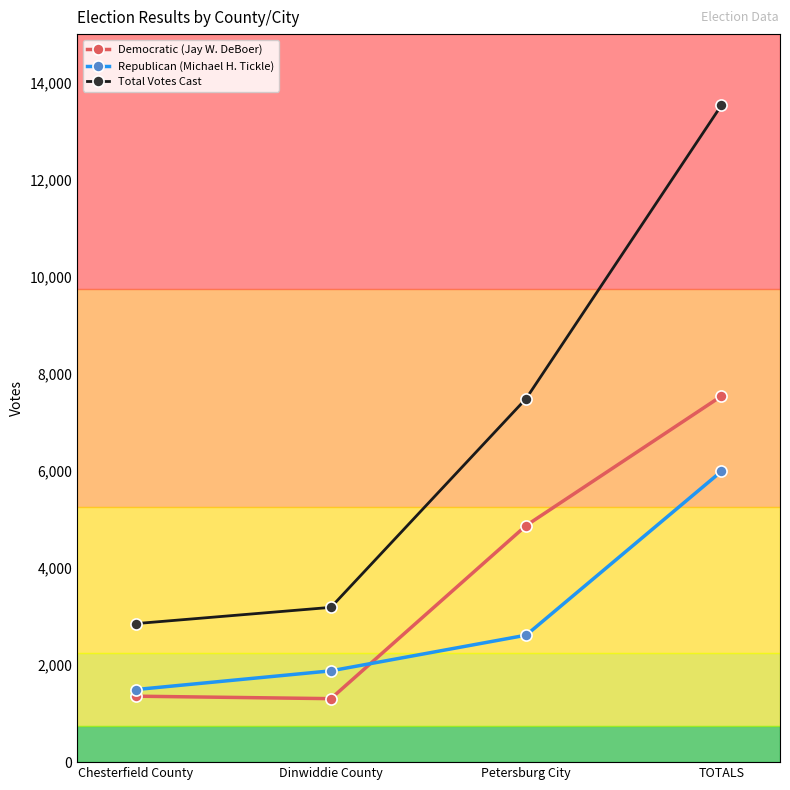

What position from the right is Chesterfield County?

4